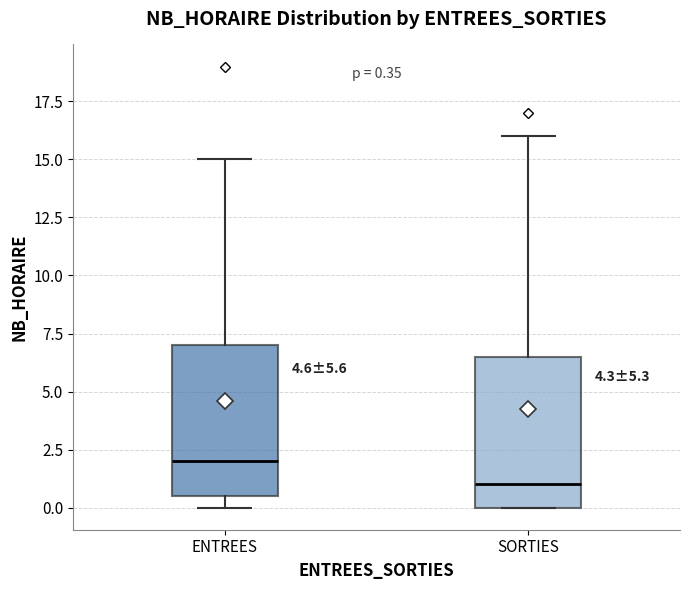

Which box has the lowest median line?

SORTIES